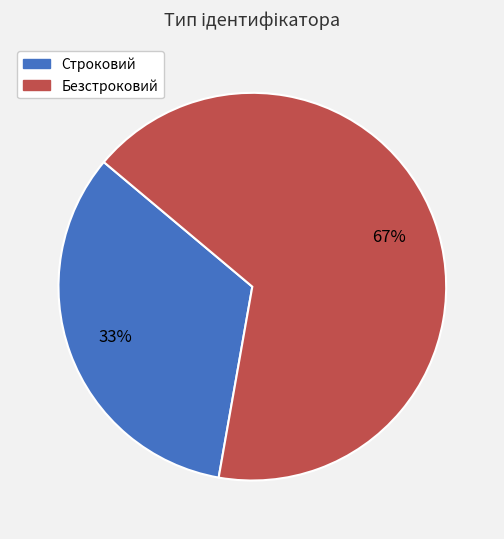

What percentage is the Строковий slice, to the nearest percent?

33%